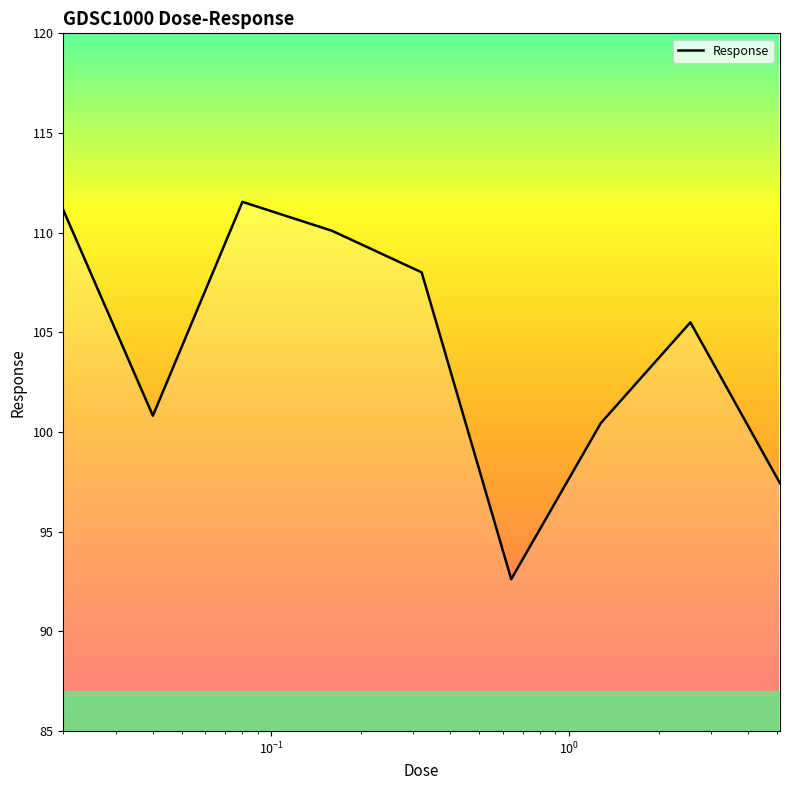

What is the smallest value displayed?

92.6